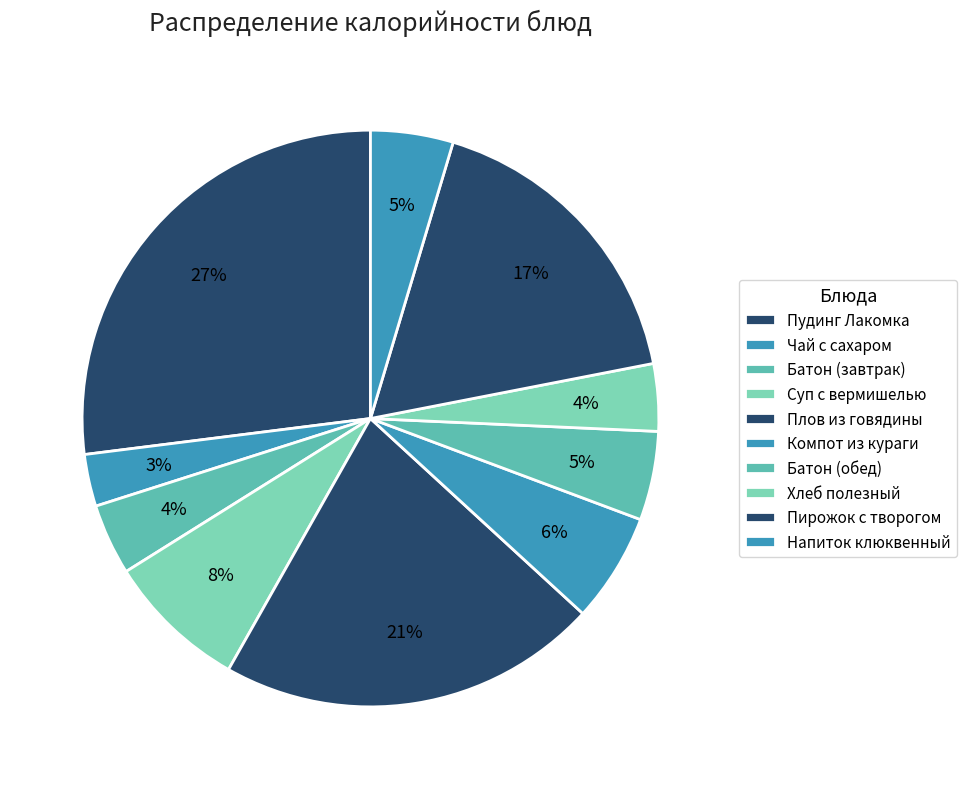

How many segments does this pie chart have?

10